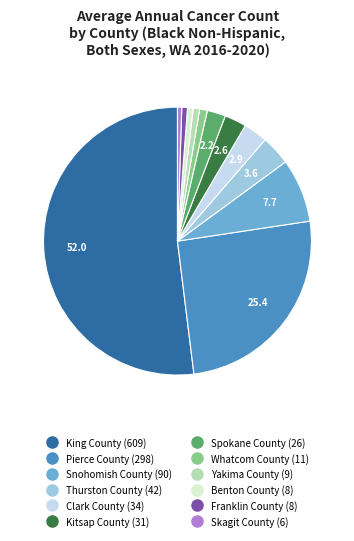

Approximately how many times larger is the value at Franklin County compared to Benton County?

1.0